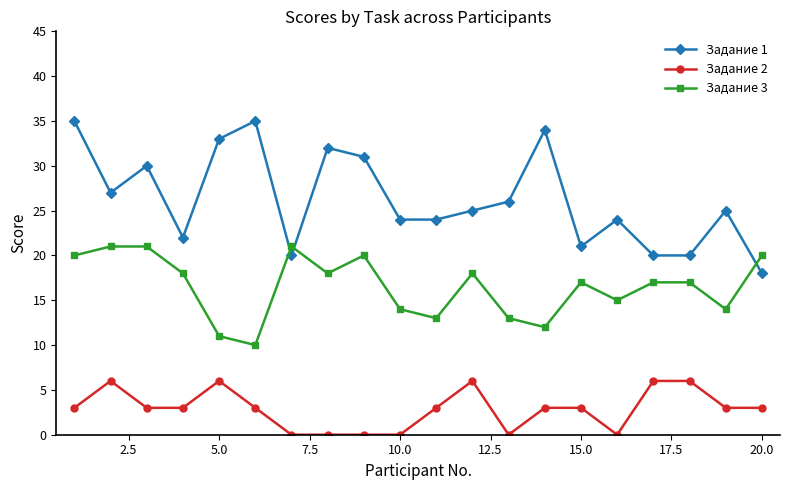

True or false: Задание 3 and Задание 1 intersect in this chart.

True